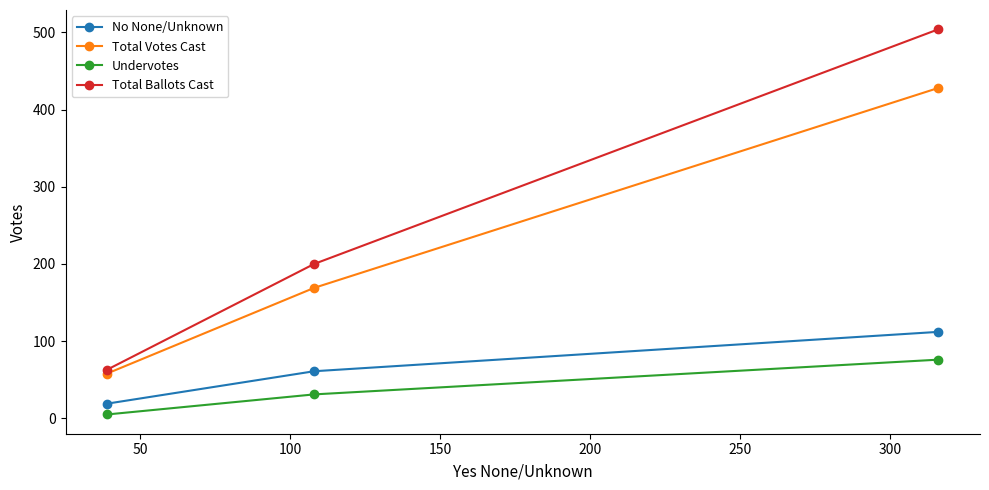

Which series has the widest spread of values?

Total Ballots Cast